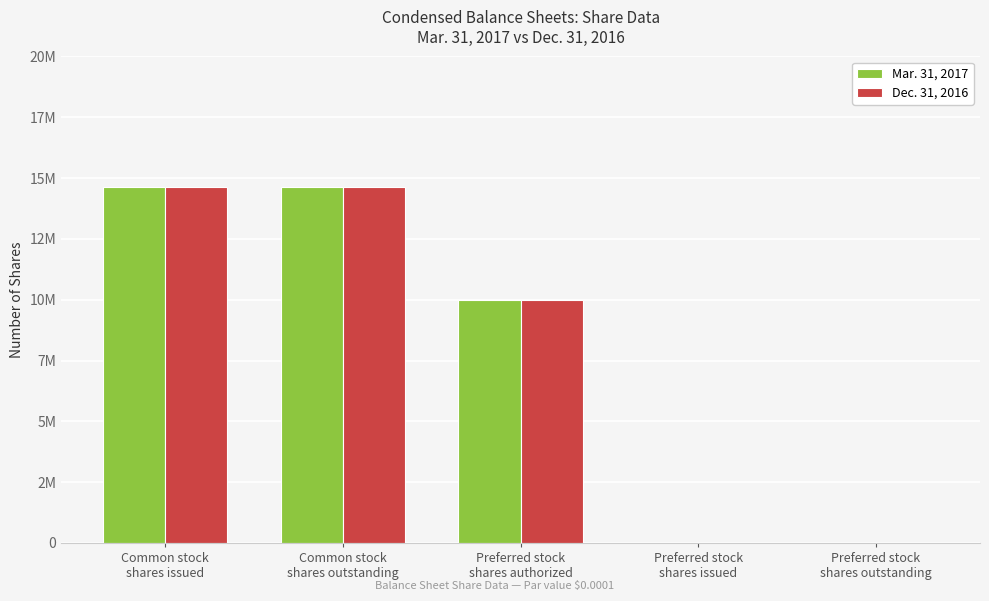

What are all the series names shown in the legend?

Mar. 31, 2017, Dec. 31, 2016